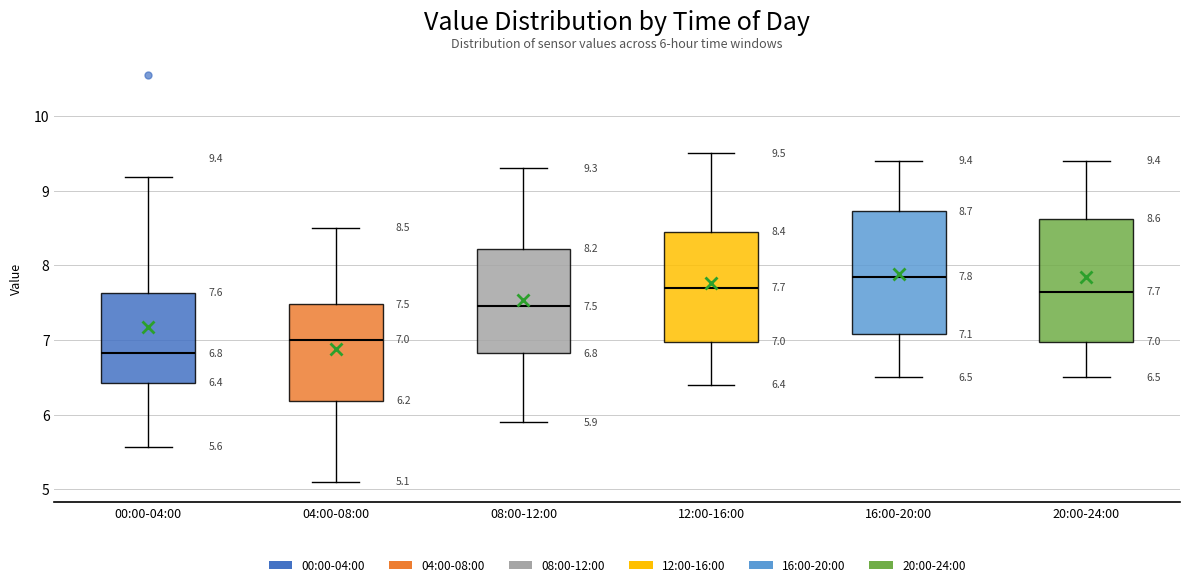

Which box has the highest median line?

16:00-20:00